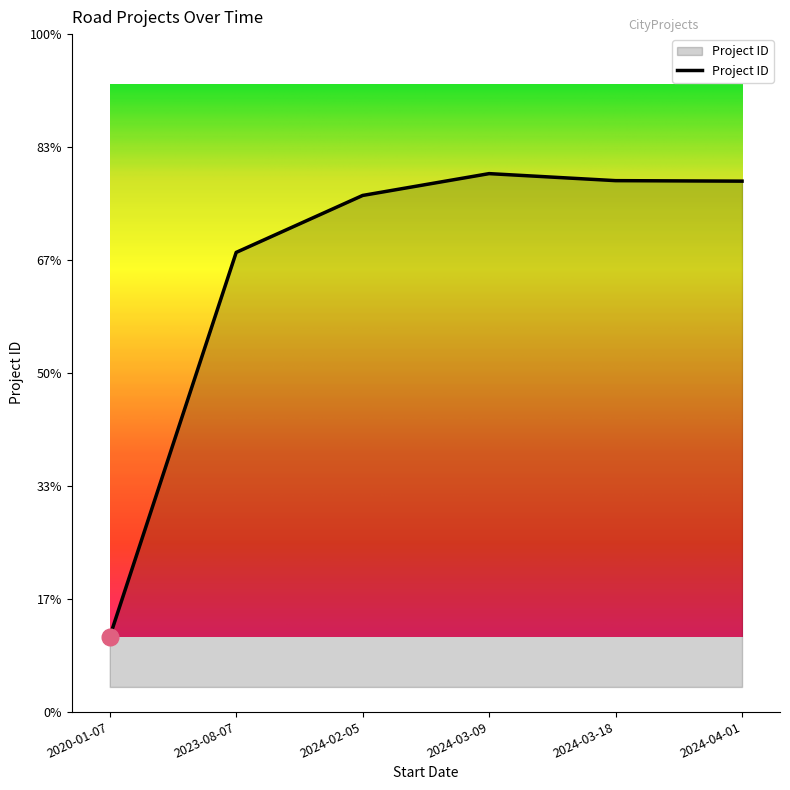

What is the average value?

5260